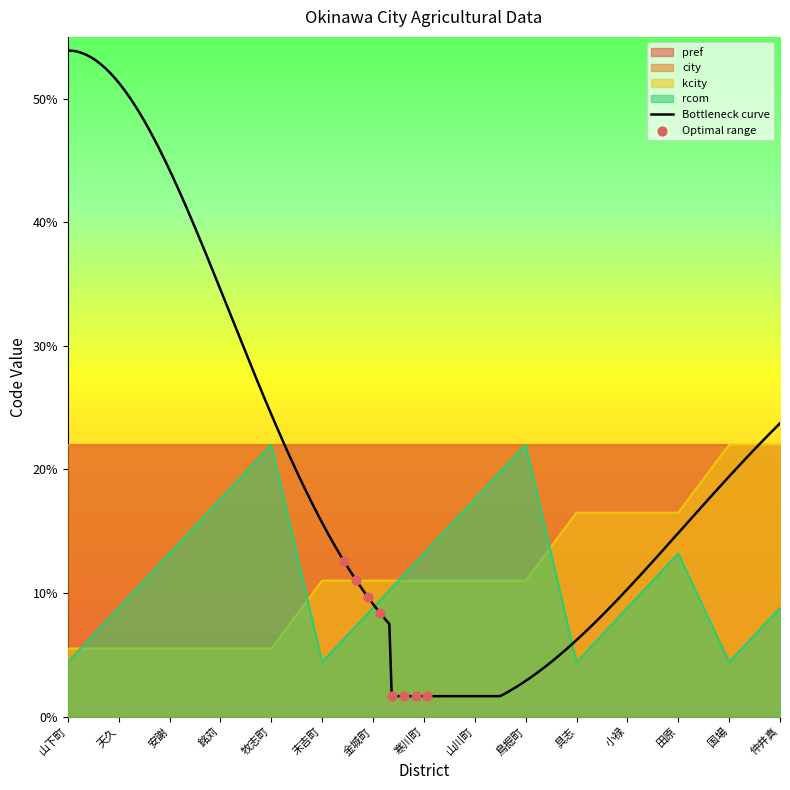

What is the minimum value for kcity?

5.5